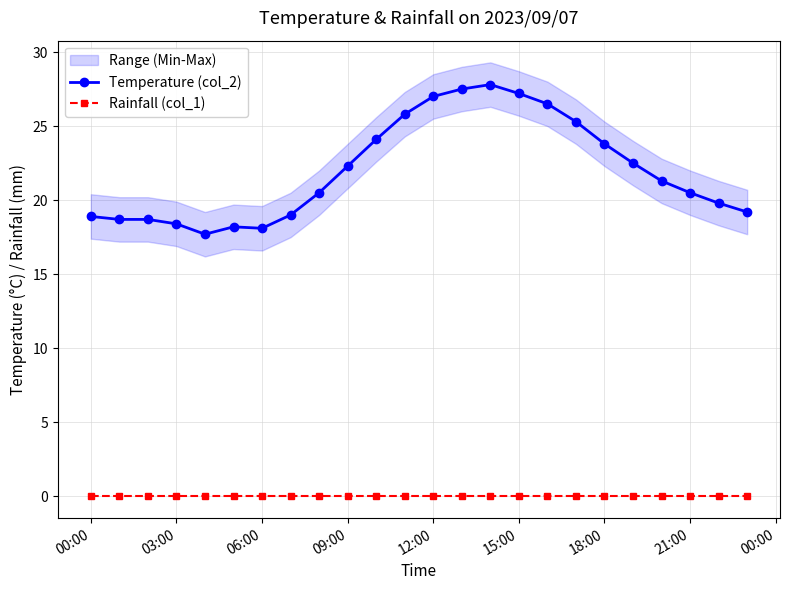

At which label is Rainfall (col_1) closest to 0?

00:00